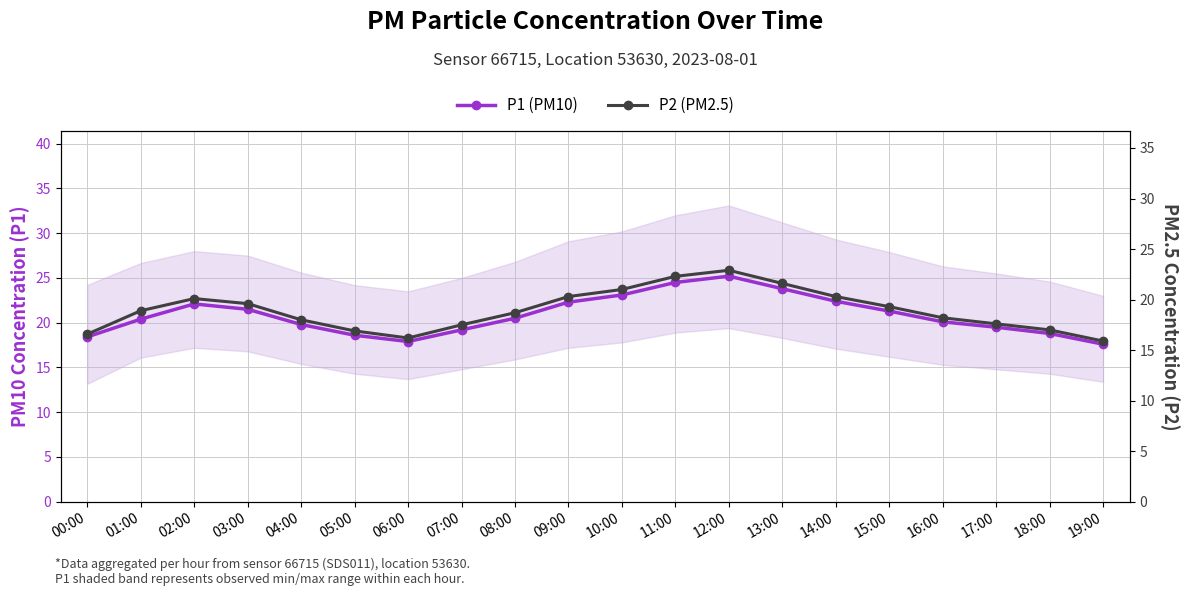

What is the approximate value of P2 (PM2.5) at 02:00?

20.1